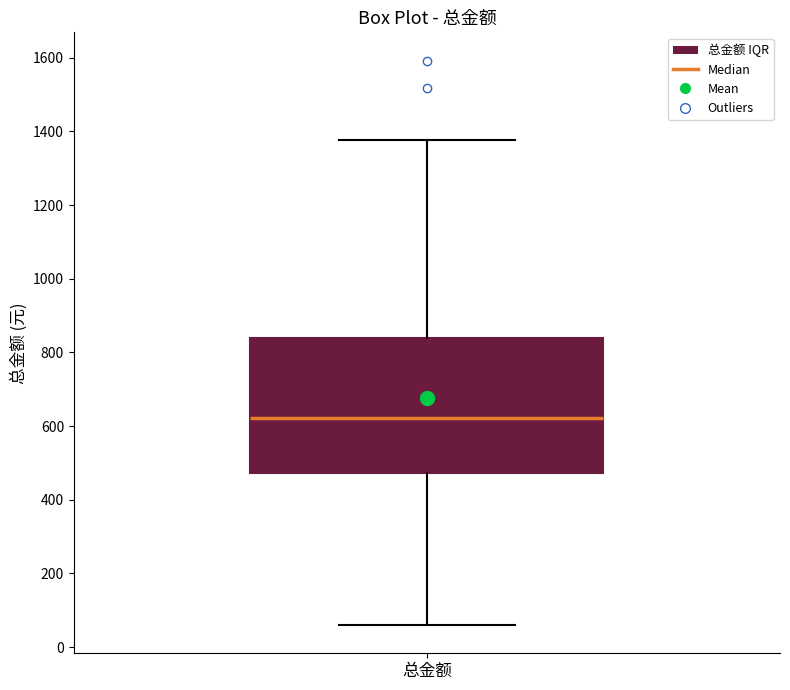

Transcribe this box plot: give where the median line is, the range the box spans, and where the two whiskers end, as read against the y-axis. The values are not printed on the chart, so give them approximately, as read against the axis.

median 620, box 480 to 840, whiskers 60 to 1380